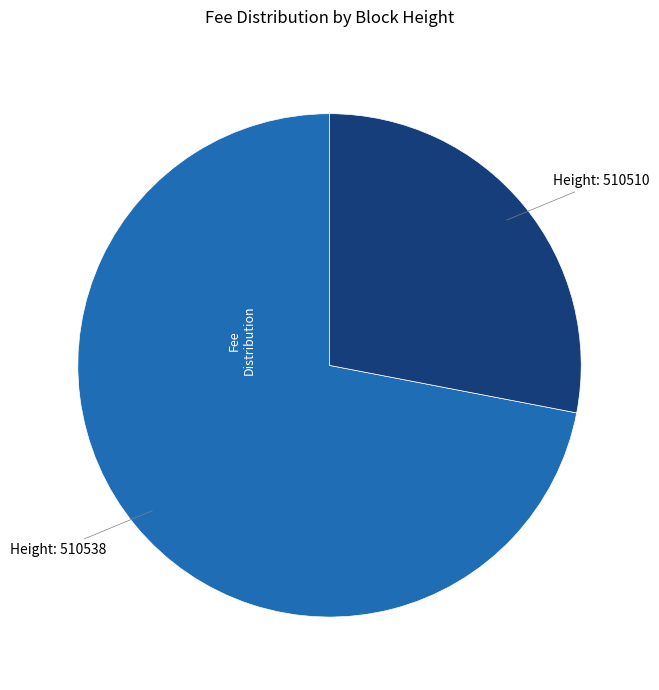

Is there any slice that represents more than half of the pie?

Yes